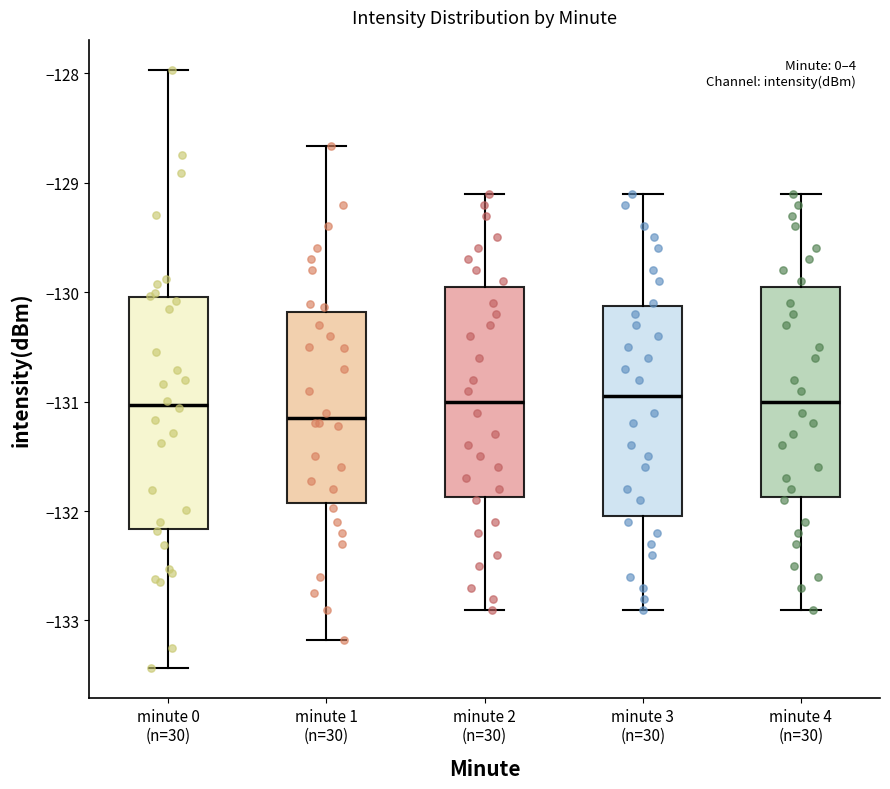

Reading left to right, transcribe this box plot: for each box, give where its median line is, the range the box spans, and where its two whiskers end, as read against the y-axis. The values are not printed on the chart, so give them approximately, as read against the axis.

minute 0 (n=30): median -131.0, box -132.2 to -130.0, whiskers -133.4 to -128.0
minute 1 (n=30): median -131.1, box -131.9 to -130.2, whiskers -133.2 to -128.7
minute 2 (n=30): median -131.0, box -131.9 to -129.9, whiskers -132.9 to -129.1
minute 3 (n=30): median -130.9, box -132.0 to -130.1, whiskers -132.9 to -129.1
minute 4 (n=30): median -131.0, box -131.9 to -129.9, whiskers -132.9 to -129.1